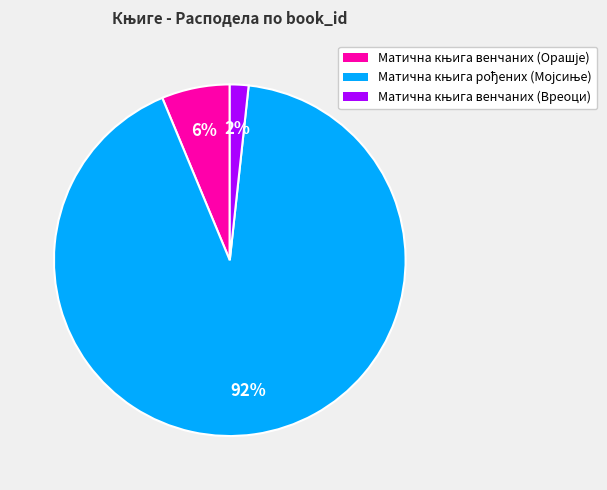

To the nearest percent, what is the average slice percentage?

33%